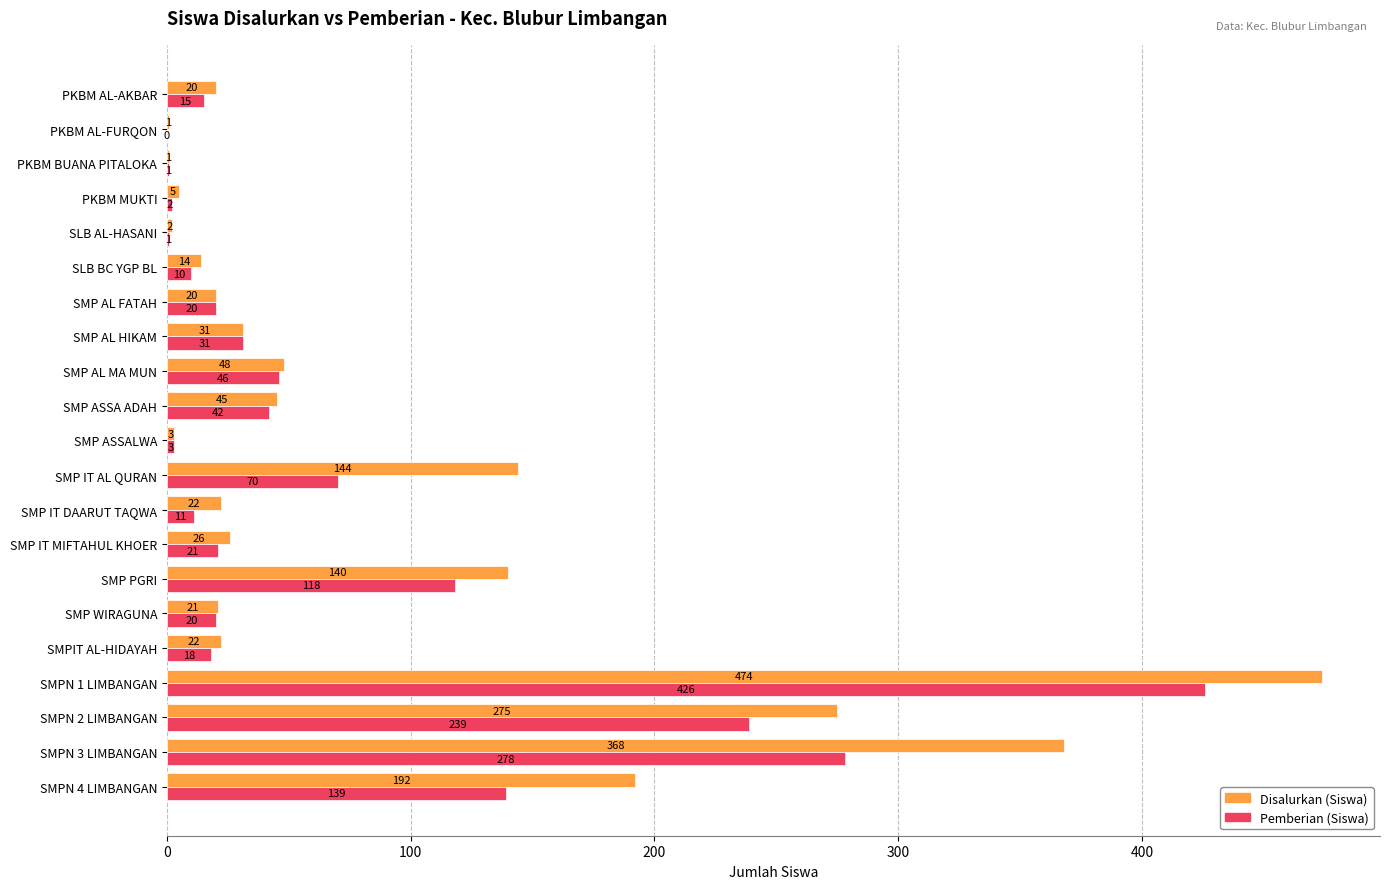

Between PKBM AL-FURQON and SMP AL FATAH, which series saw the biggest shift?

Pemberian (Siswa)